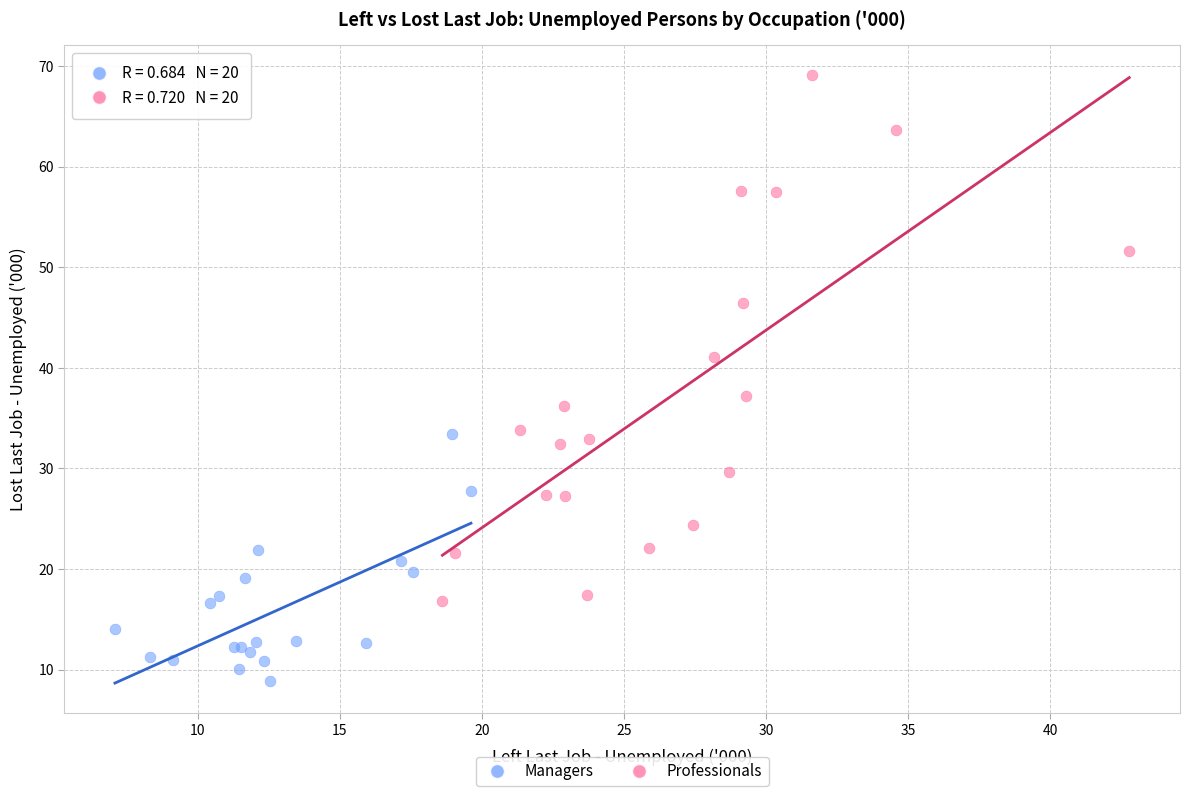

Which series contains the highest Y value?

Professionals